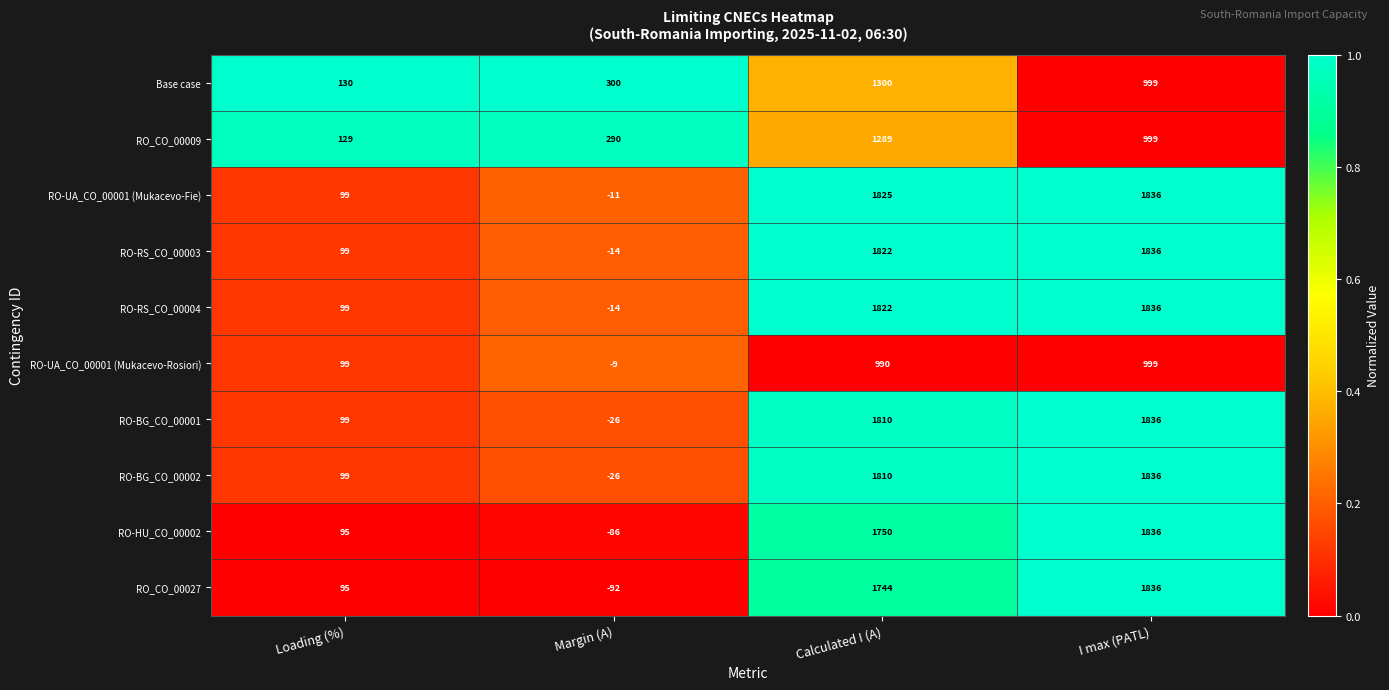

What is the maximum value shown in the chart?

1836